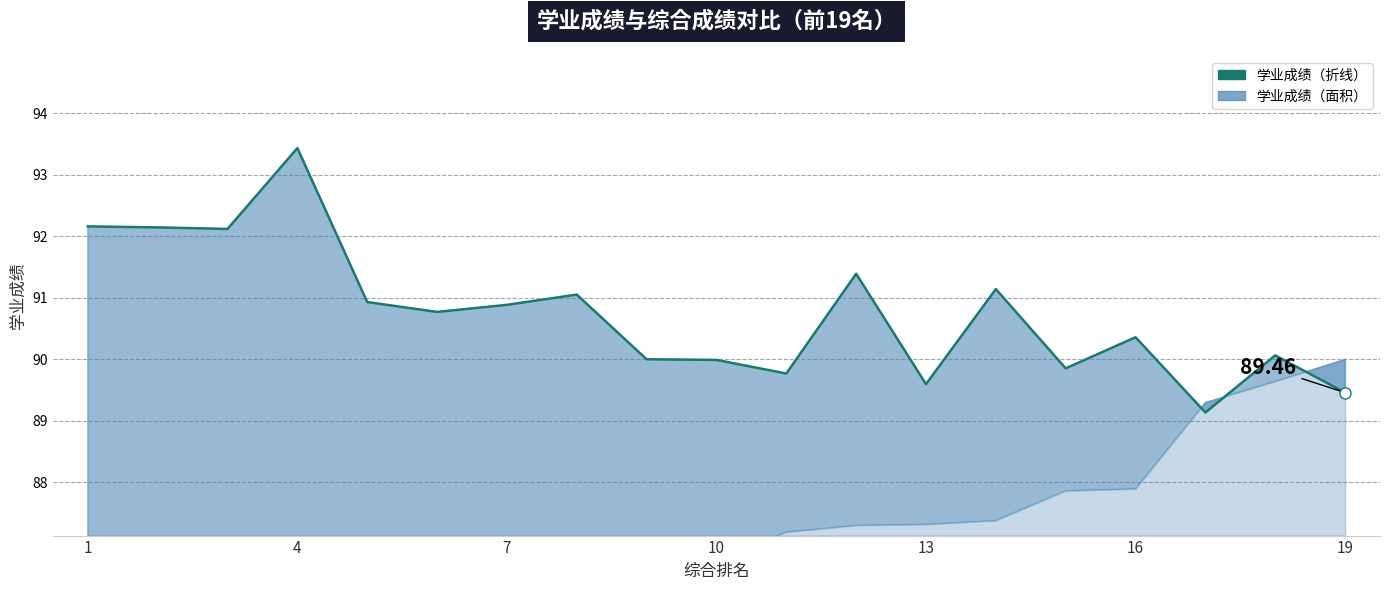

The chart shows a value of 125.9 at 16. True or false?

False